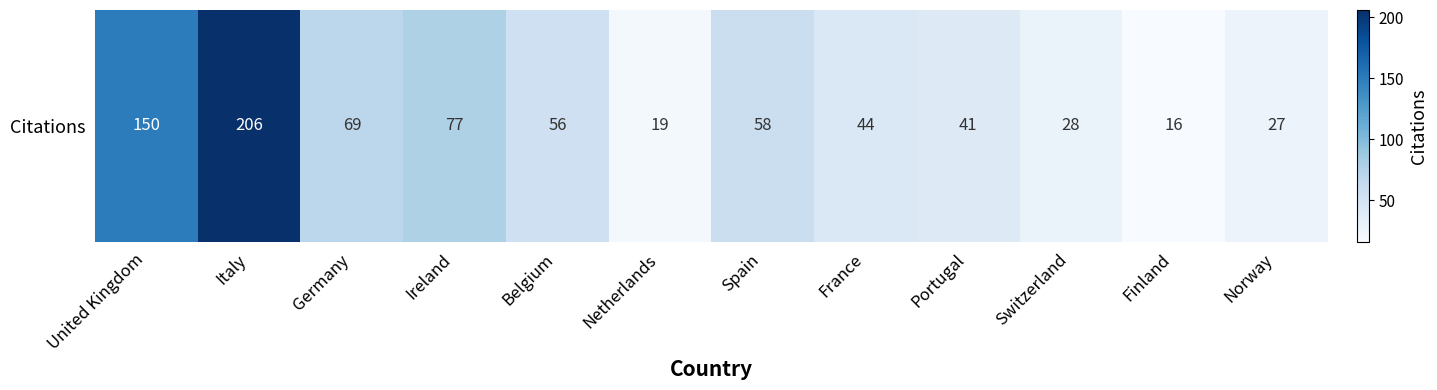

List the labels in order of value, smallest first.

Finland, Netherlands, Norway, Switzerland, Portugal, France, Belgium, Spain, Germany, Ireland, United Kingdom, Italy